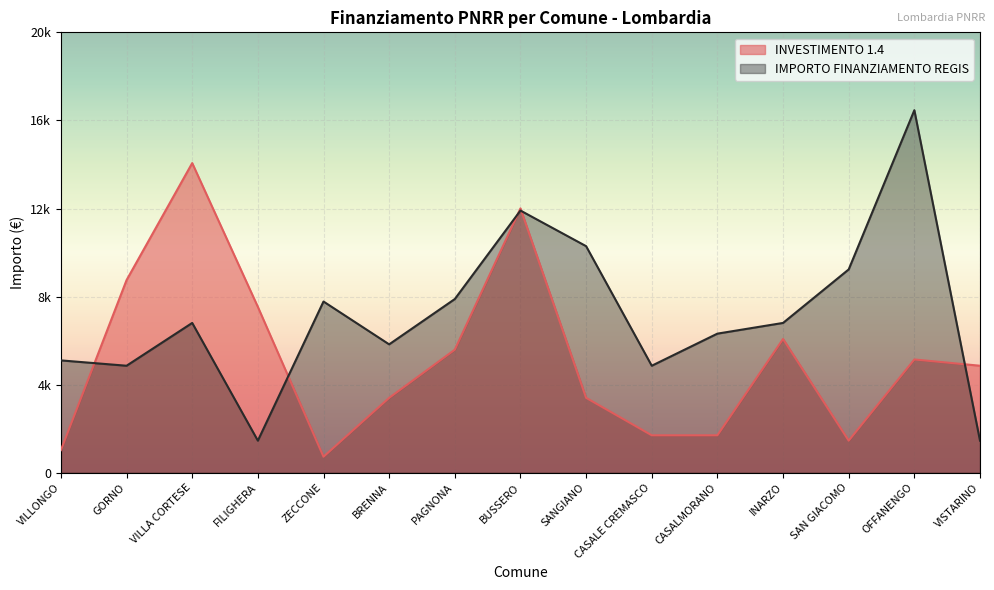

How many series are shown in this chart?

2